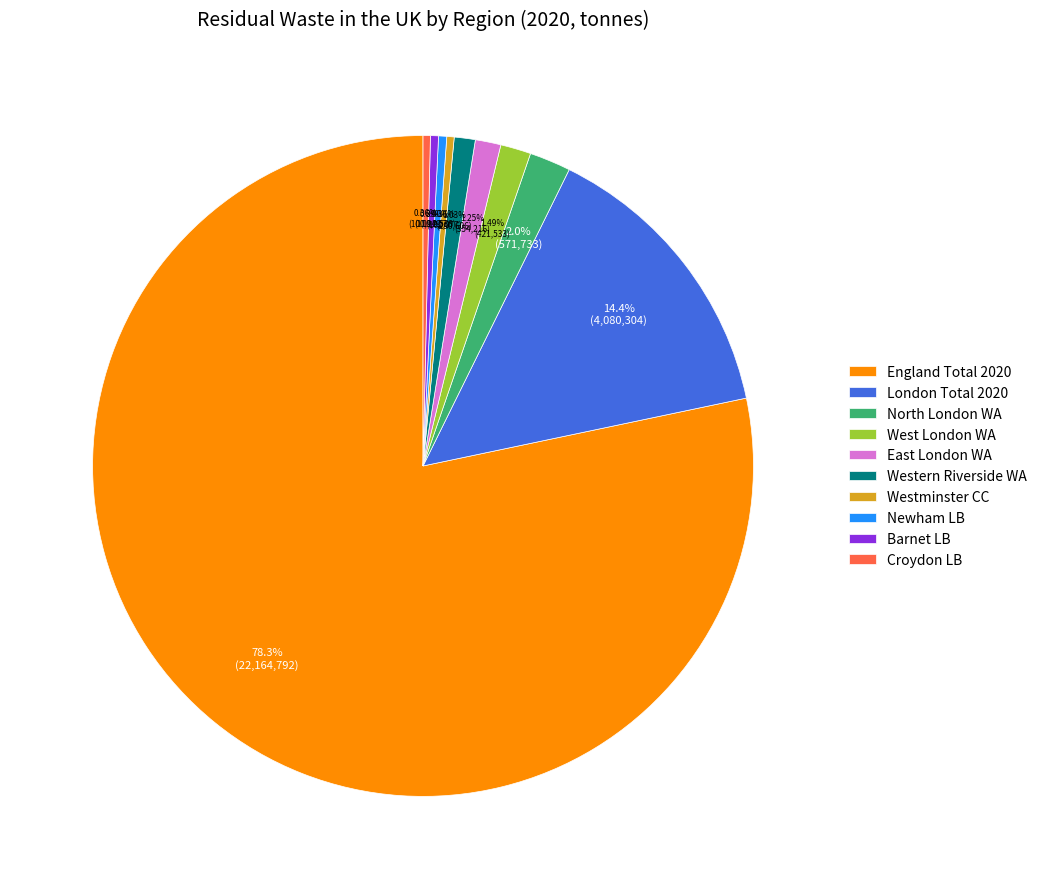

Between West London WA and North London WA, which is larger?

North London WA